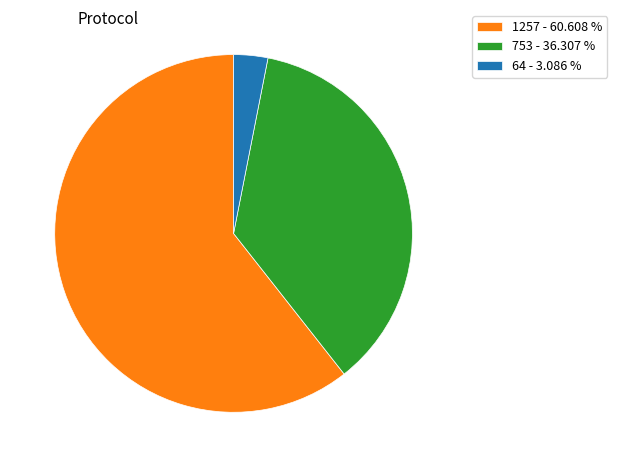

Which has a higher value, 753 - 36.307 % or 64 - 3.086 %?

753 - 36.307 %